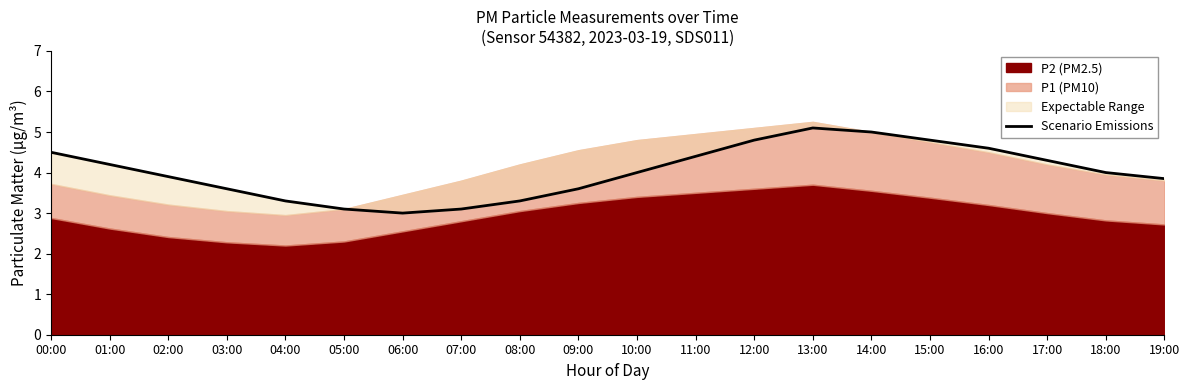

How many data points are above 4?

9